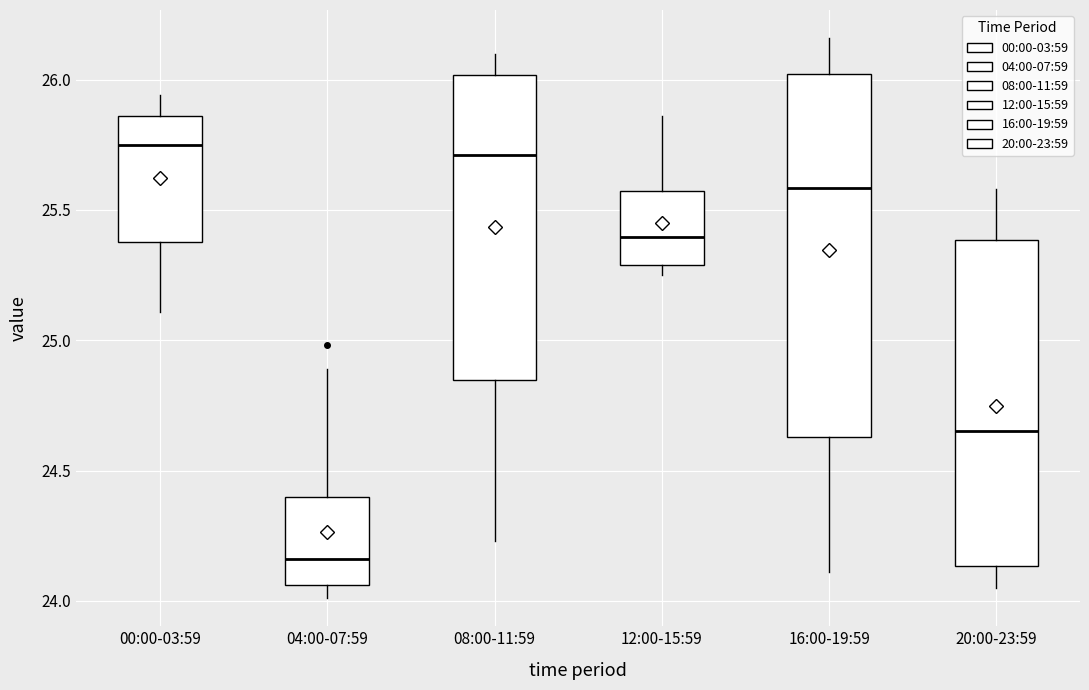

Reading left to right, transcribe this box plot: for each box, give where its median line is, the range the box spans, and where its two whiskers end, as read against the y-axis. The values are not printed on the chart, so give them approximately, as read against the axis.

00:00-03:59: median 25.75, box 25.40 to 25.85, whiskers 25.10 to 25.95
04:00-07:59: median 24.15, box 24.05 to 24.40, whiskers 24.00 to 24.90
08:00-11:59: median 25.70, box 24.85 to 26.00, whiskers 24.25 to 26.10
12:00-15:59: median 25.40, box 25.30 to 25.55, whiskers 25.25 to 25.85
16:00-19:59: median 25.60, box 24.65 to 26.00, whiskers 24.10 to 26.15
20:00-23:59: median 24.65, box 24.15 to 25.40, whiskers 24.05 to 25.60